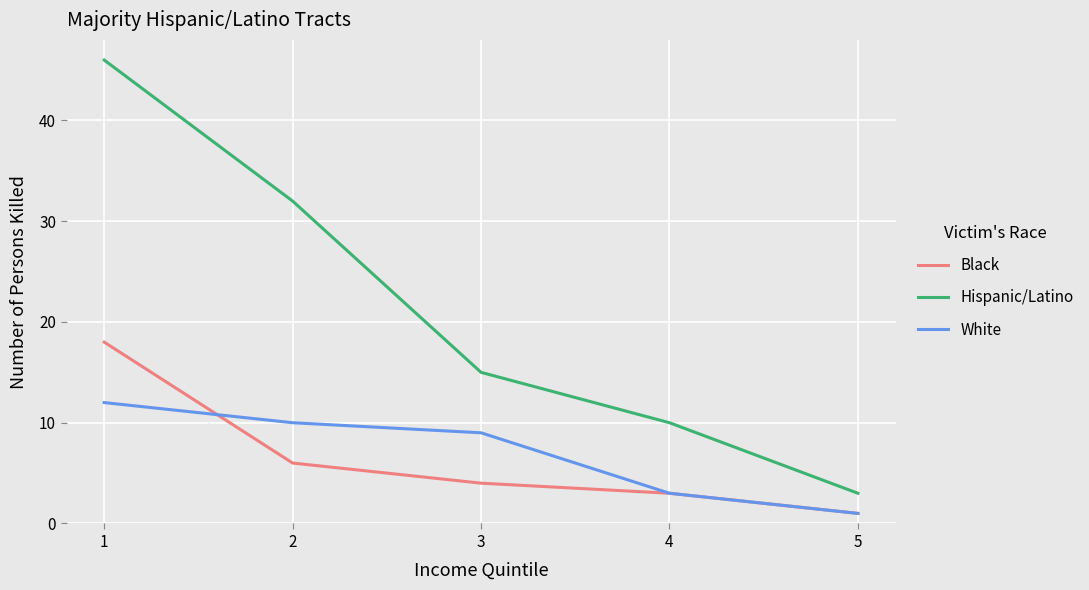

What value does the Hispanic/Latino series have at 5?

3